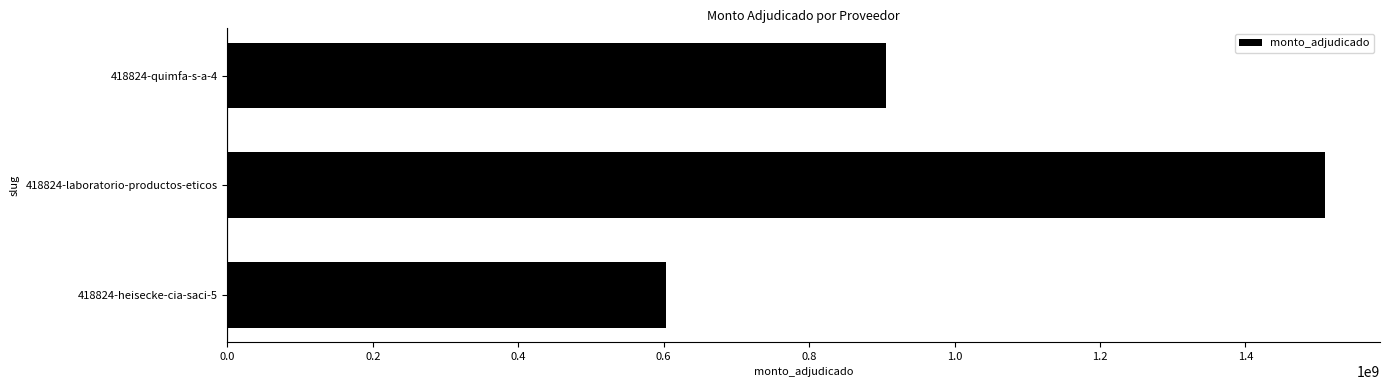

Is it true that the value at 418824-heisecke-cia-saci-5 is 963550043?

False